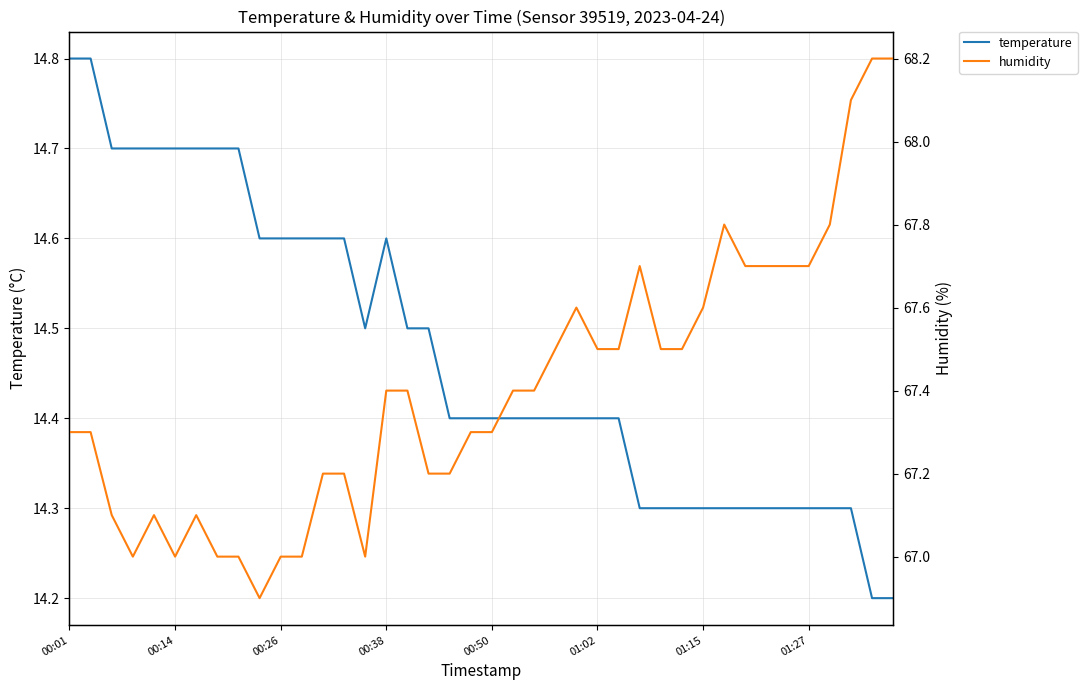

What is the lowest value of the temperature series?

14.2